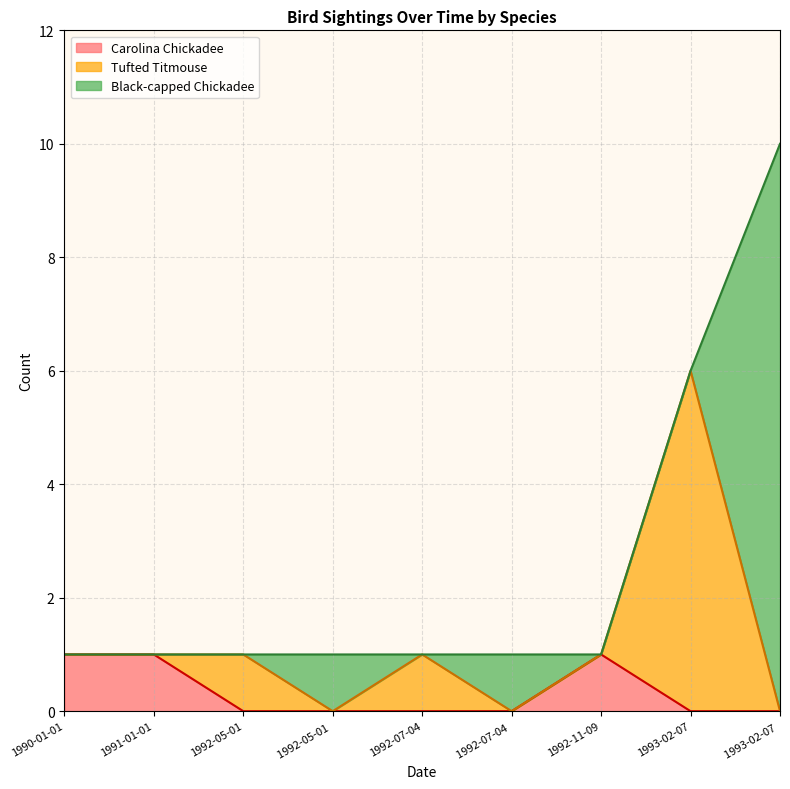

What is the label of the 9th point from the left?

1993-02-07